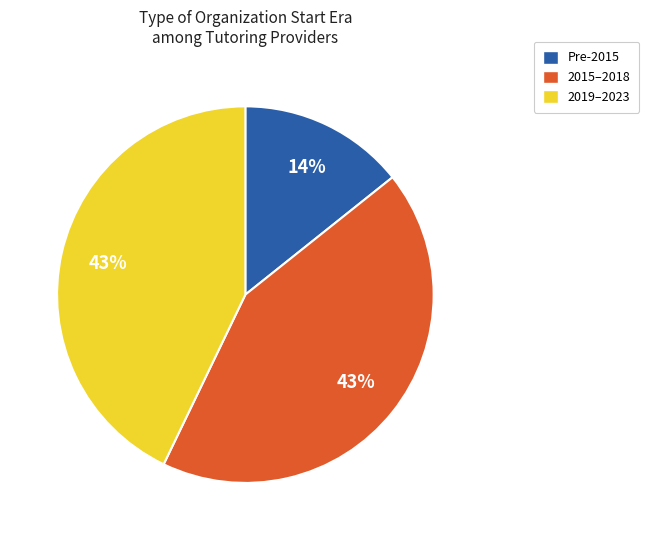

How many segments does this pie chart have?

3